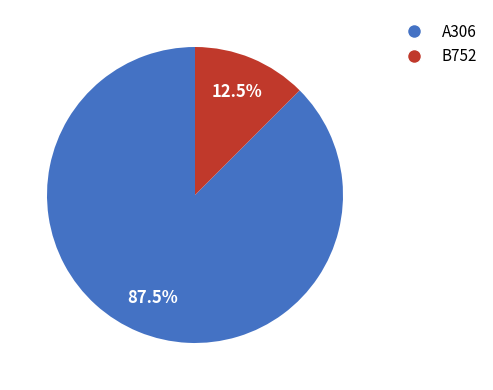

Between B752 and A306, which is larger?

A306